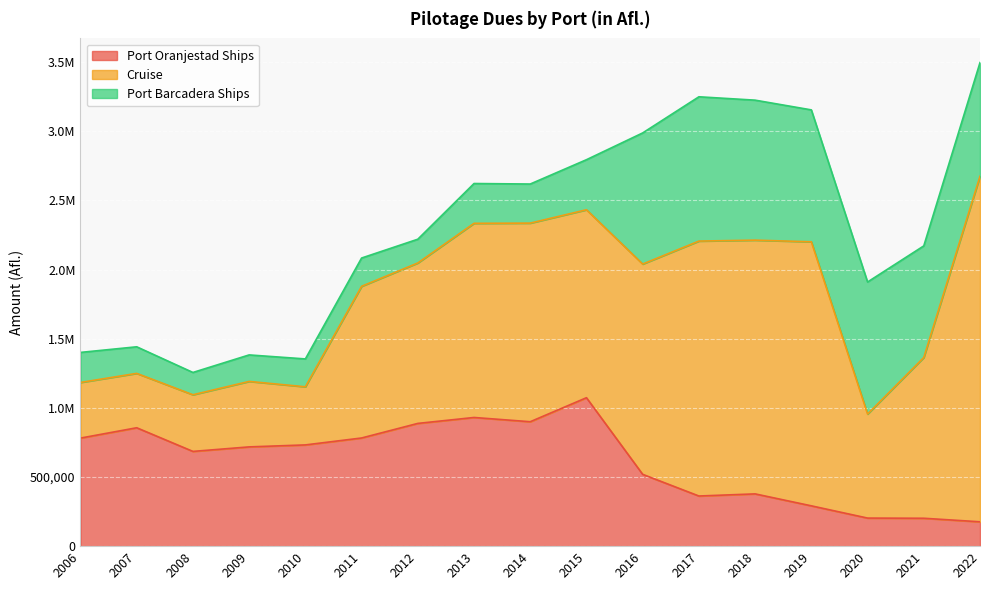

Where is the first local minimum for Port Oranjestad Ships?

2008